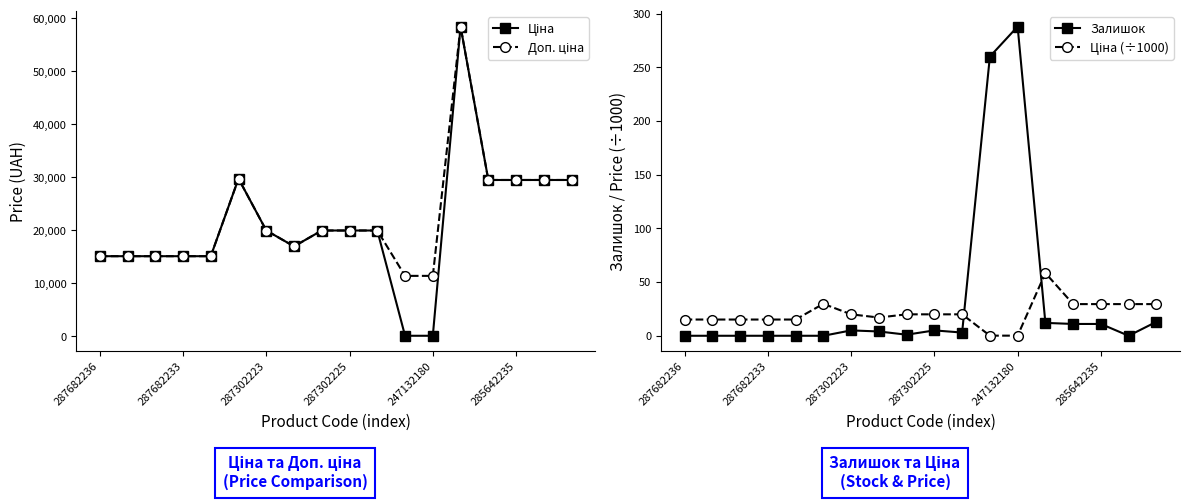

True or false: Залишок has more than 1 points higher than both neighbors.

True